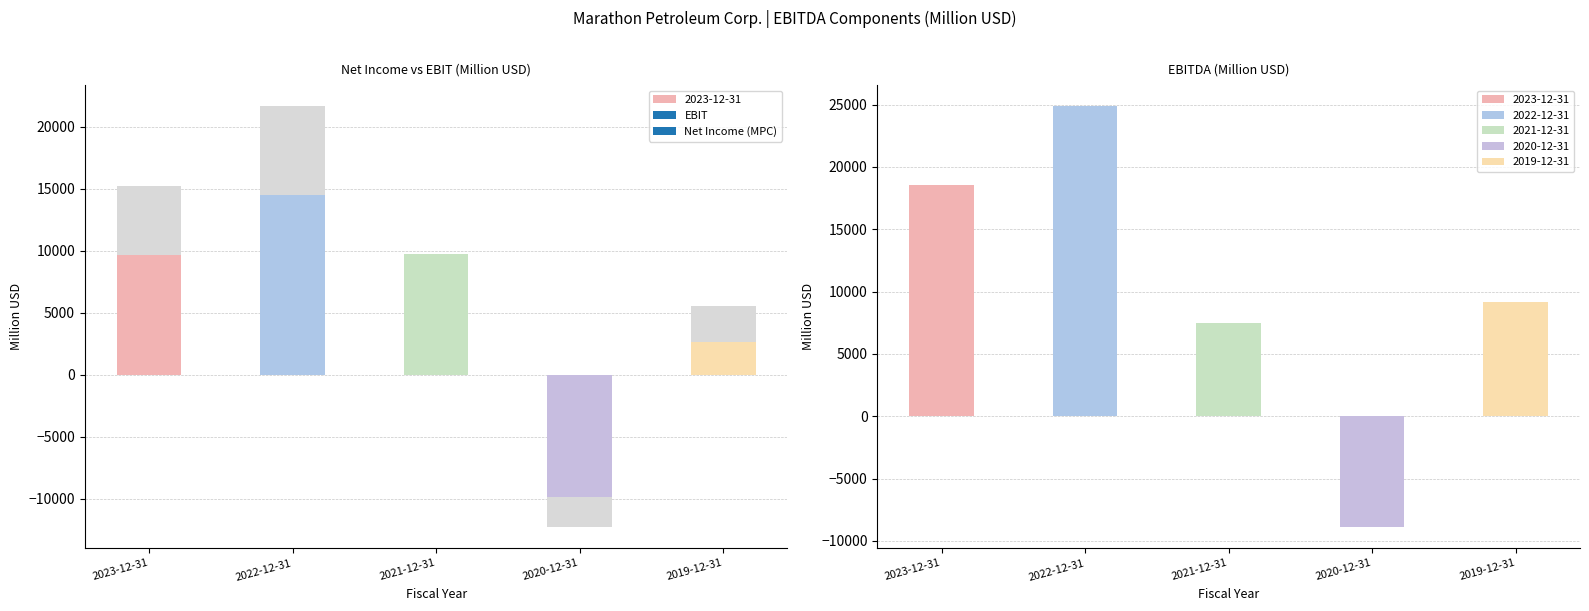

Between 2022-12-31 and 2019-12-31, which series saw the biggest shift?

EBIT